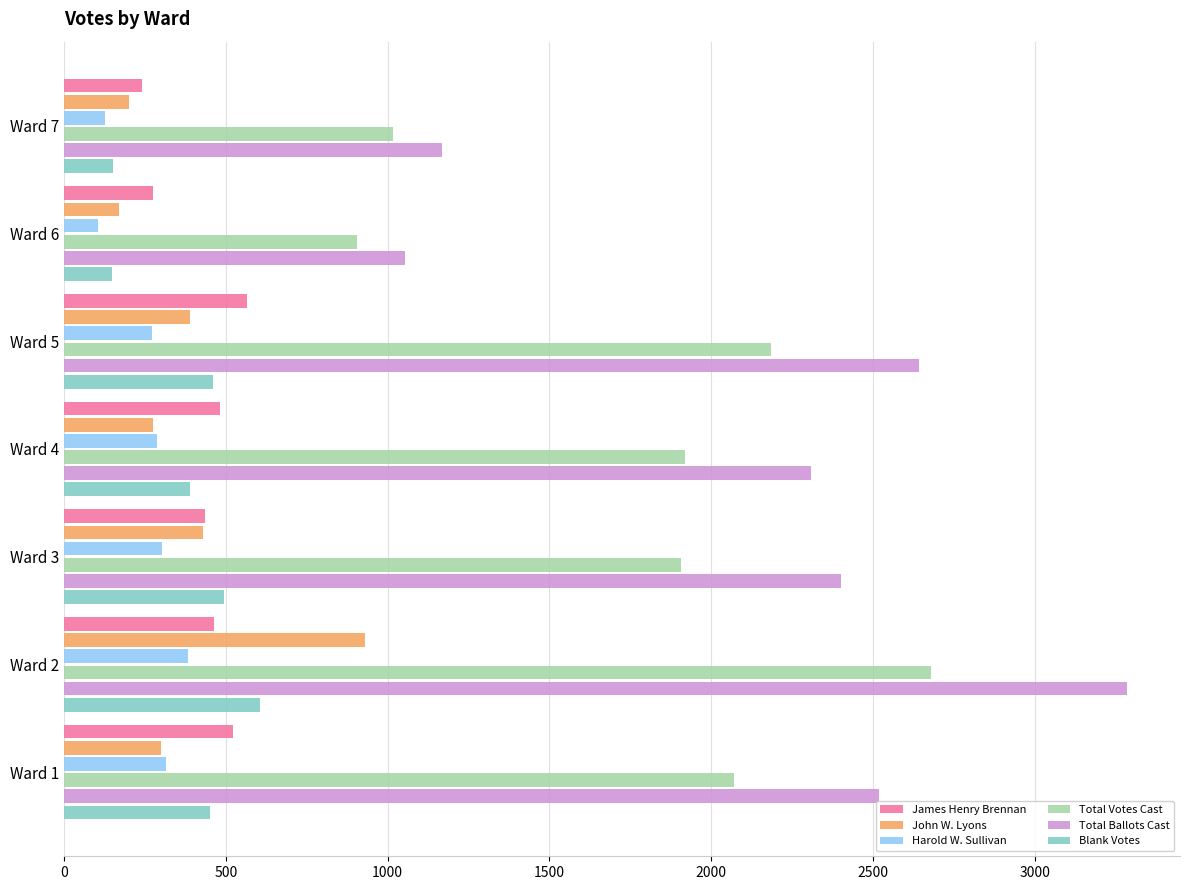

The value of James Henry Brennan at Ward 5 is 564. True or false?

True